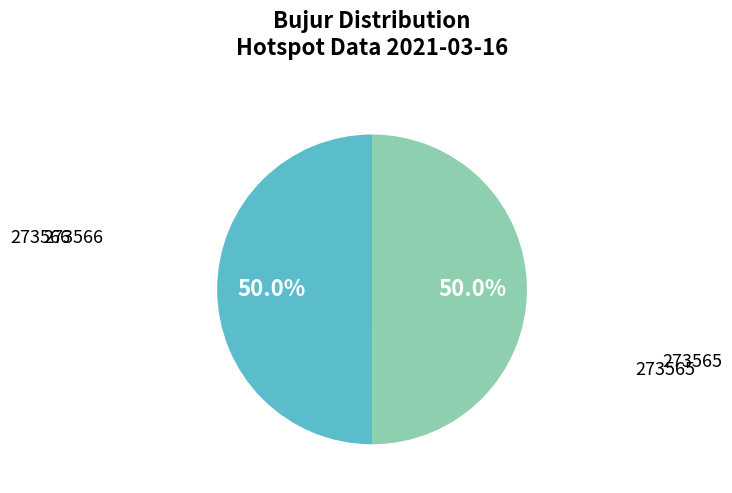

To the nearest percent, what percentage of the pie is 273565?

50%